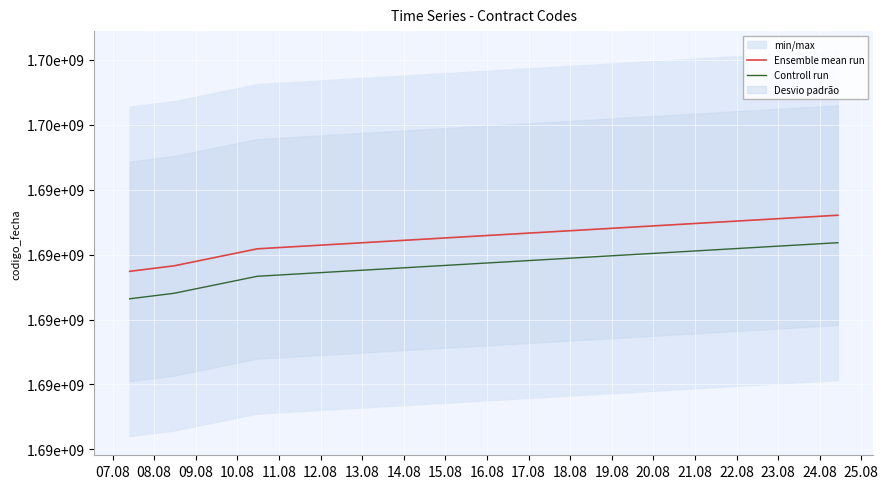

True or false: Ensemble mean run and Controll run cross at least once.

False